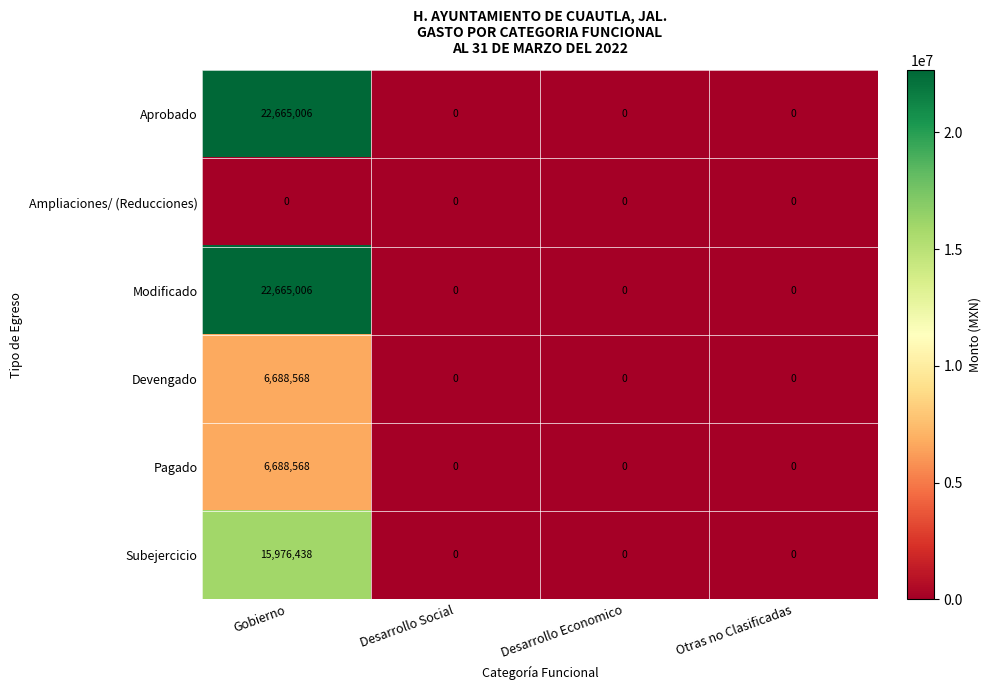

Count the Aprobado values in the range 0 to 22665006.

4